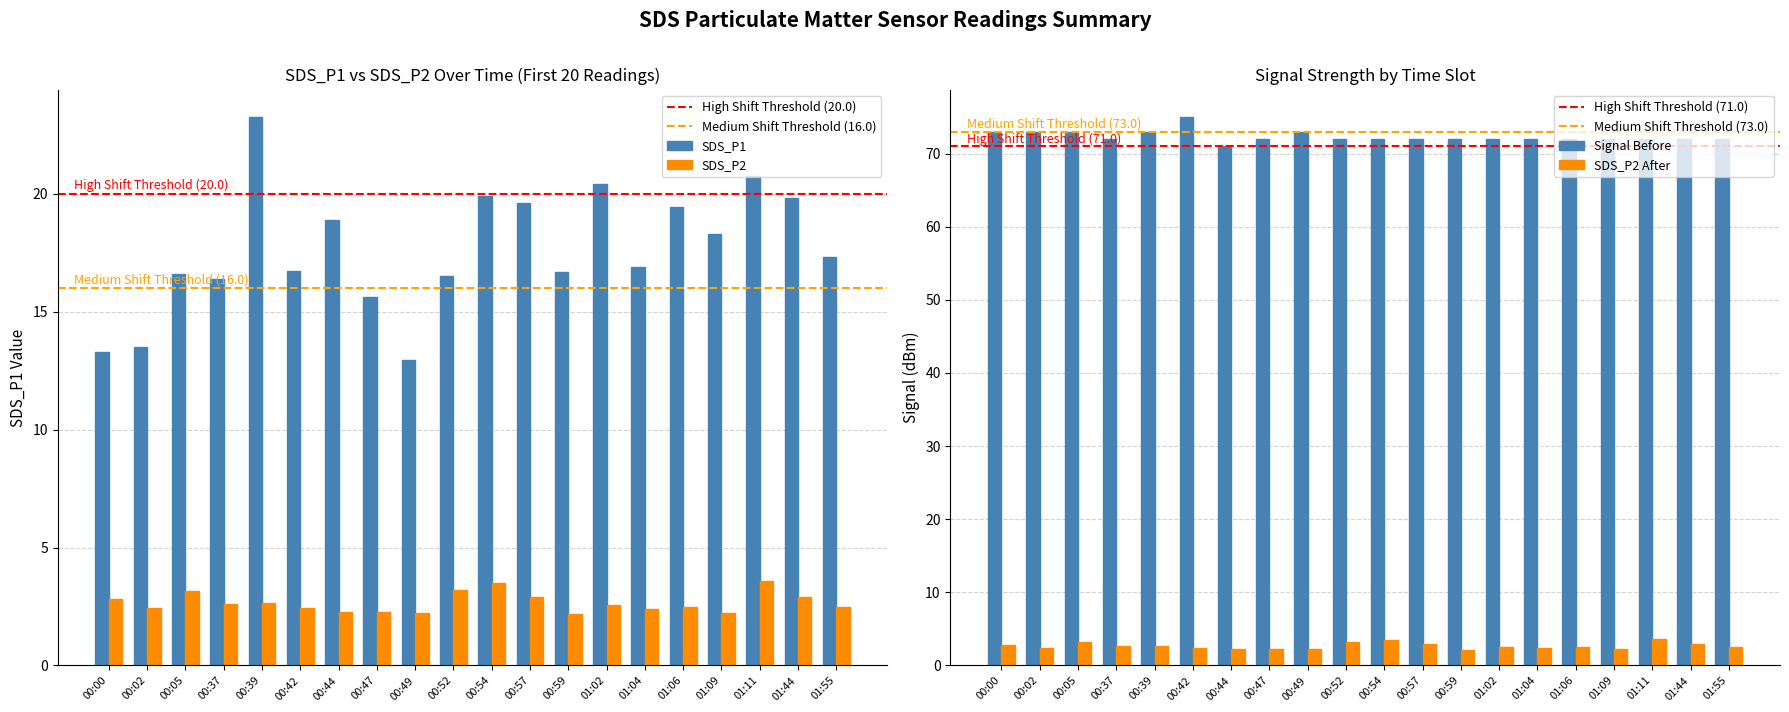

True or false: SDS_P2 has a value of 1.2 at 00:37.

False